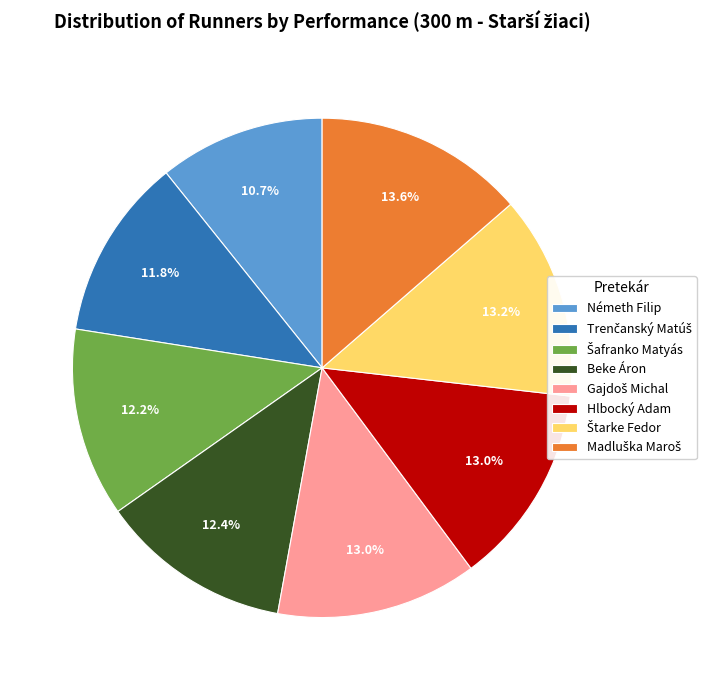

Which slice is the smallest?

Németh Filip